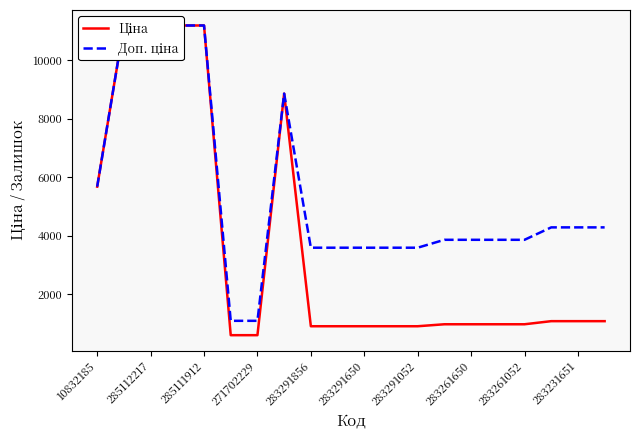

Reading right to left, list all the values displayed in this chart.

Ціна: 1069.8	1069.8	1069.8	963.5	963.5	963.5	963.5	895.9	895.9	895.9	895.9	895.9	8856.7	589.9	589.9	11188.2	11188.2	11188.2	11188.2	5673.8
Доп. ціна: 4279.1	4279.1	4279.1	3854.0	3854.0	3854.0	3854.0	3583.6	3583.6	3583.6	3583.6	3583.6	8856.7	1081.7	1081.7	11188.2	11188.2	11188.2	11188.2	5673.8